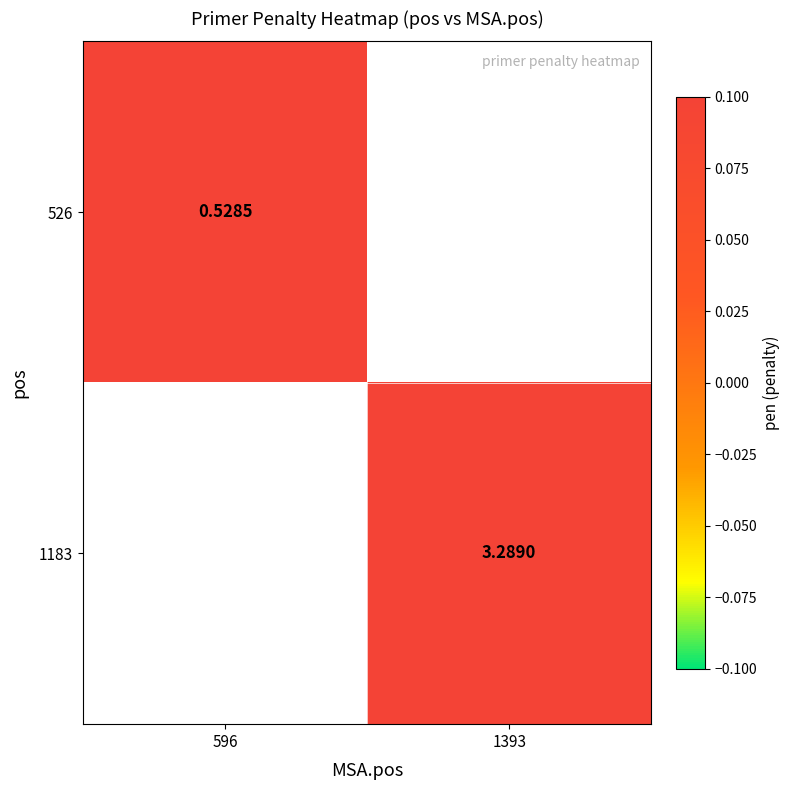

What value does the 1183 series have at 1393?

3.3